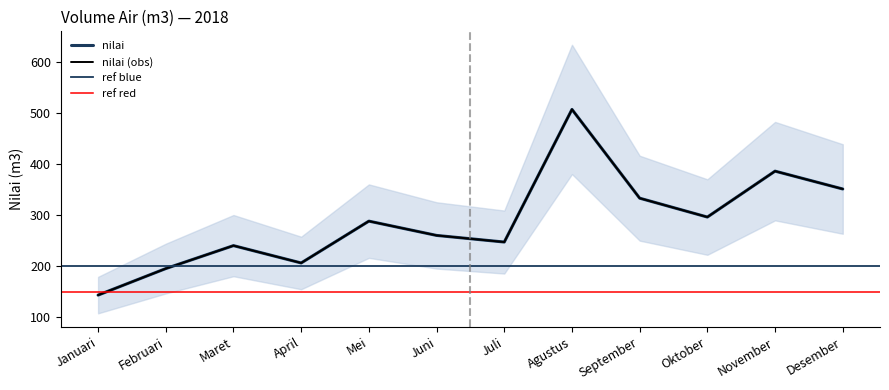

At which label does the data first exceed 288?

Agustus